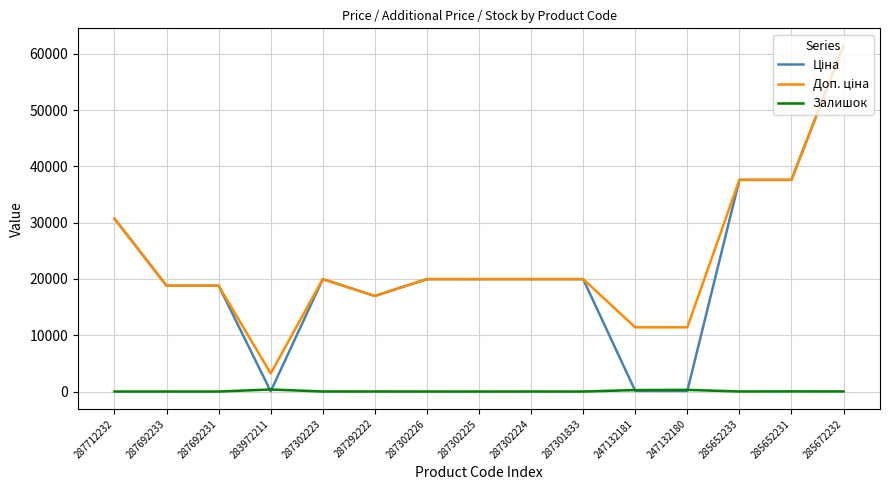

At which category does the chart reach its peak across all series?

285672232